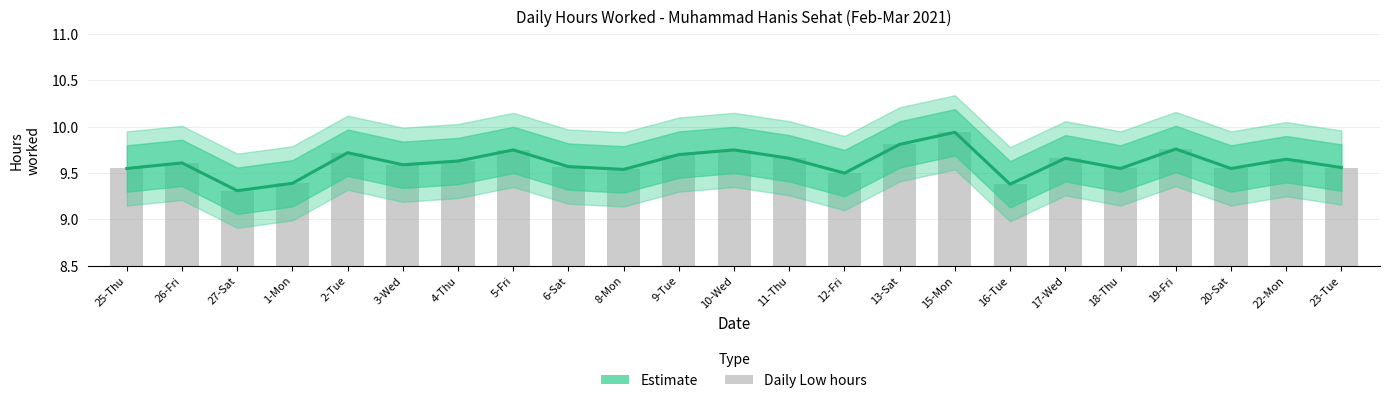

At 16-Tue, list the series in order from smallest to largest.

Estimate (centre), Daily hours (Low)